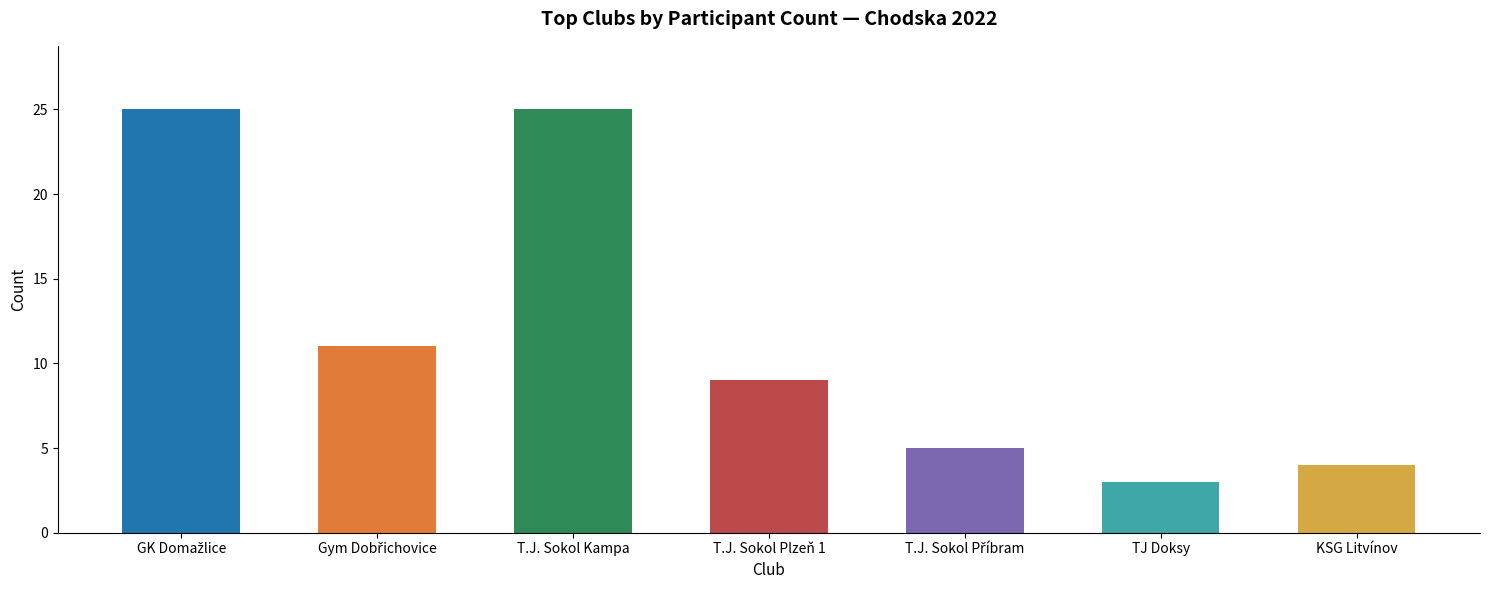

Reading left to right, extract all data points from this chart.

25	11	25	9	5	3	4